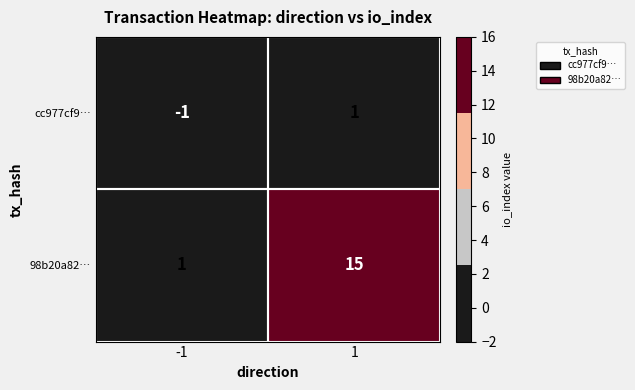

List the series in order of their peak value, highest first.

98b20a82…, cc977cf9…